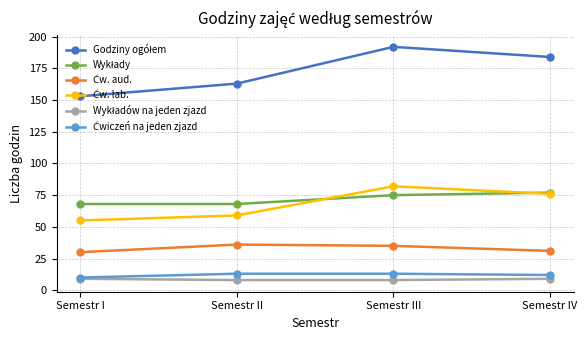

How many lines are shown in the chart?

6